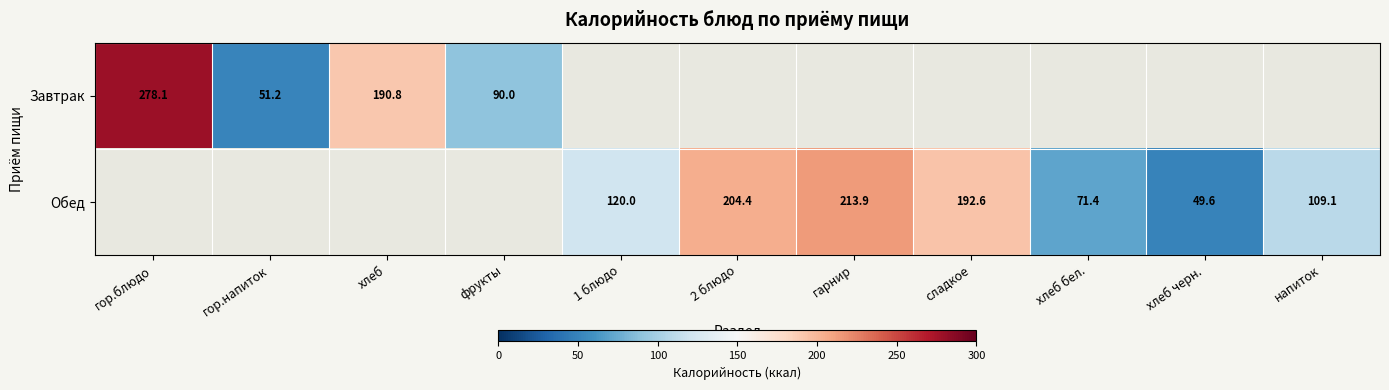

Count the number of categories in the chart.

11